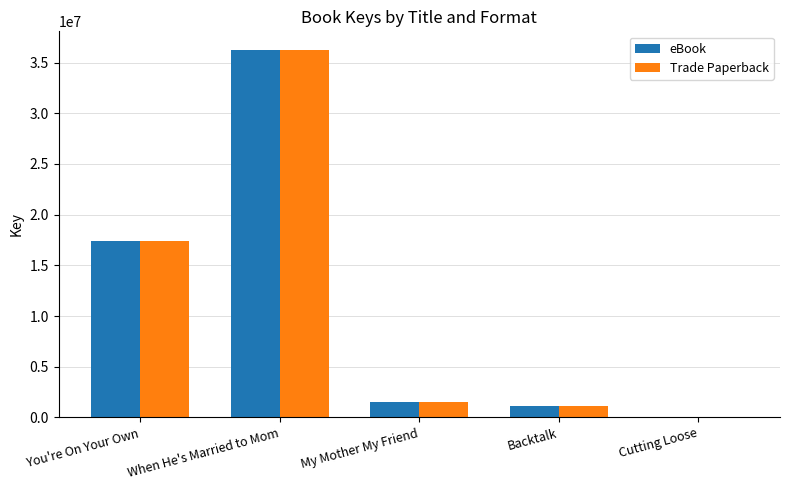

What is the approximate value of Trade Paperback at When He's Married to Mom?

36270116